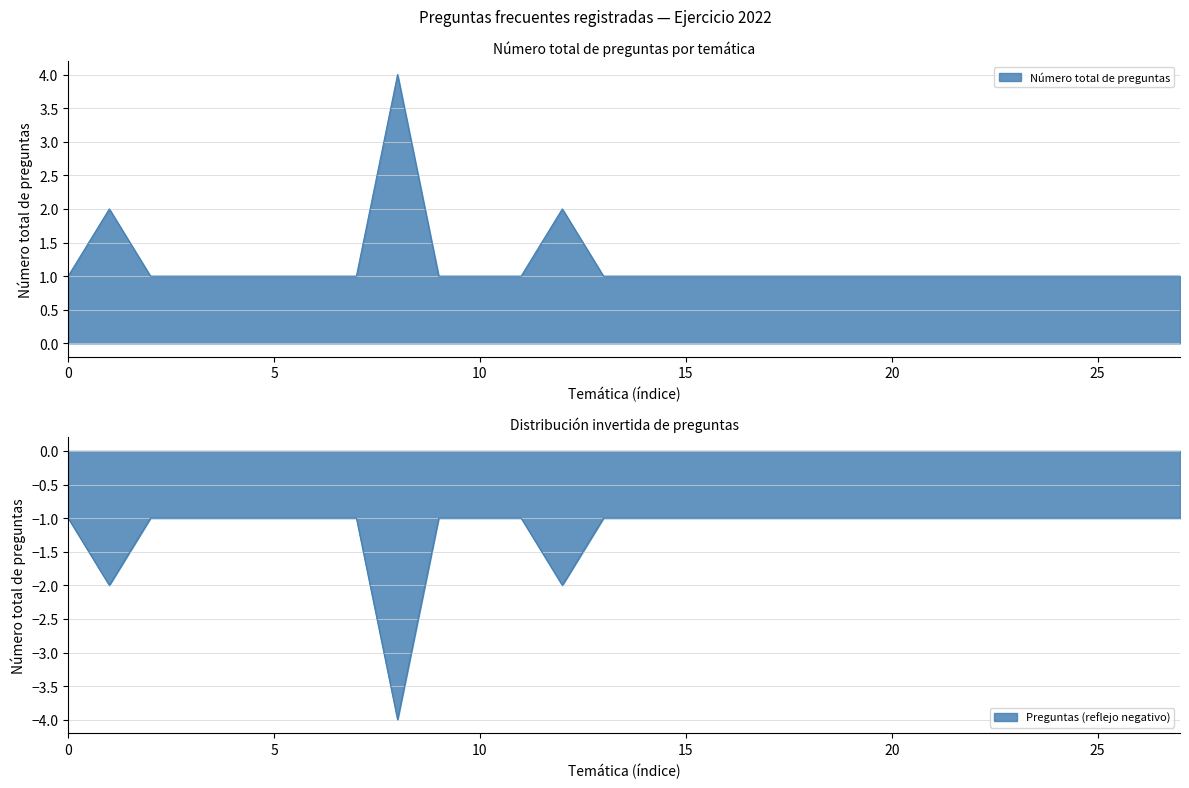

The chart shows a value of 1 at Saber de una persona. True or false?

True